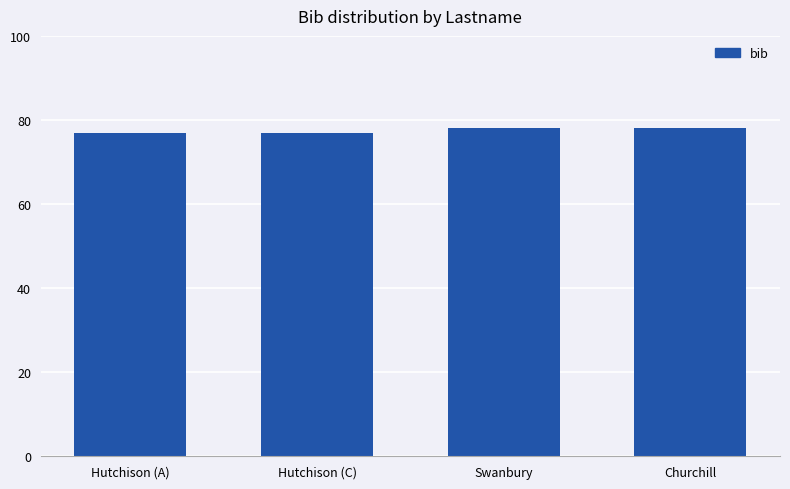

Which has a higher value, Swanbury or Hutchison (A)?

Swanbury